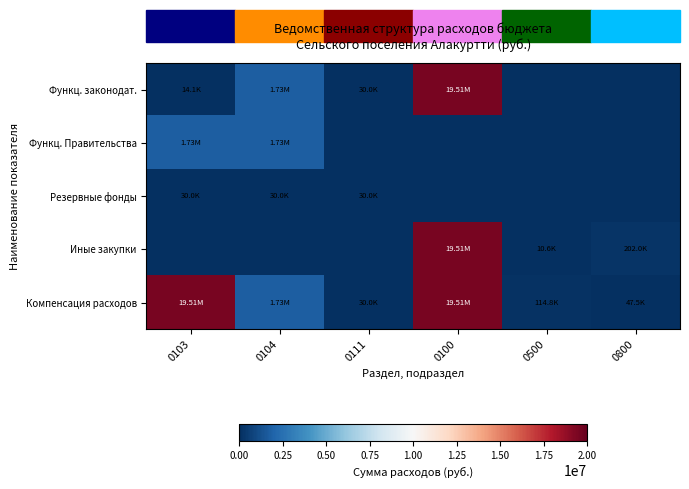

Rank the series at 0500 from highest to lowest value.

Компенсация расходов, Иные закупки, Функц. законодат., Функц. Правительства, Резервные фонды